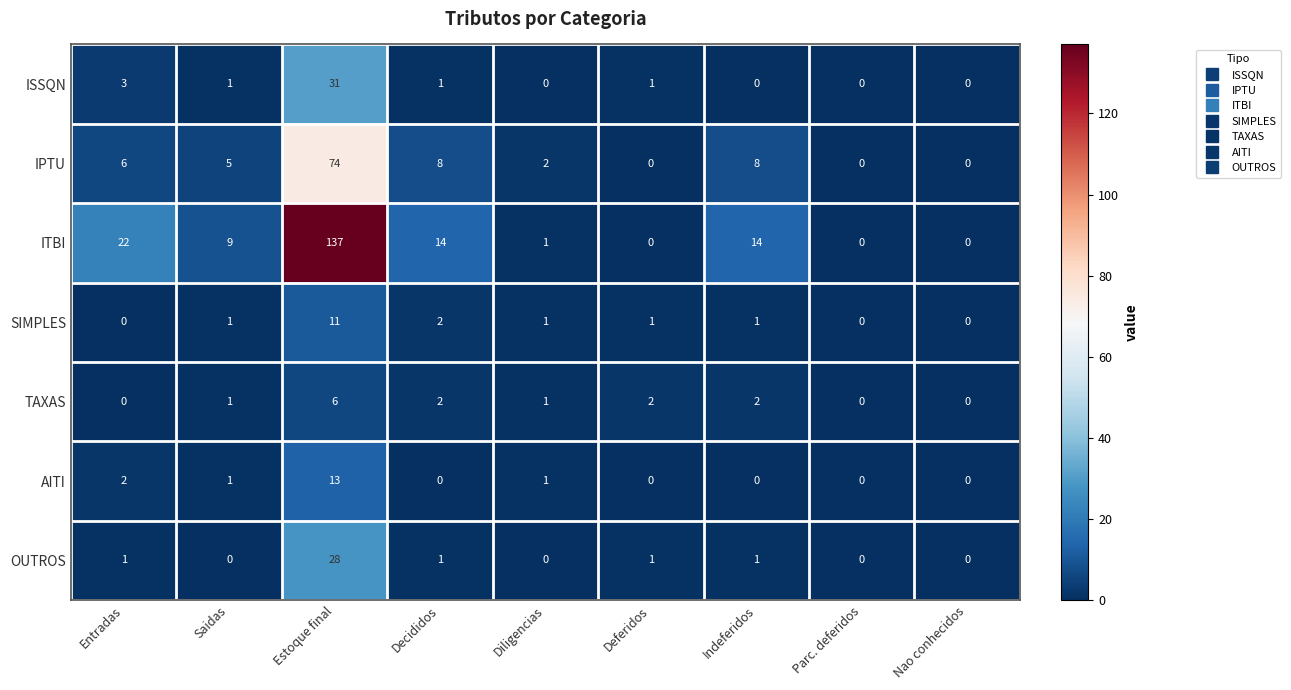

What is the maximum value shown in the chart?

137